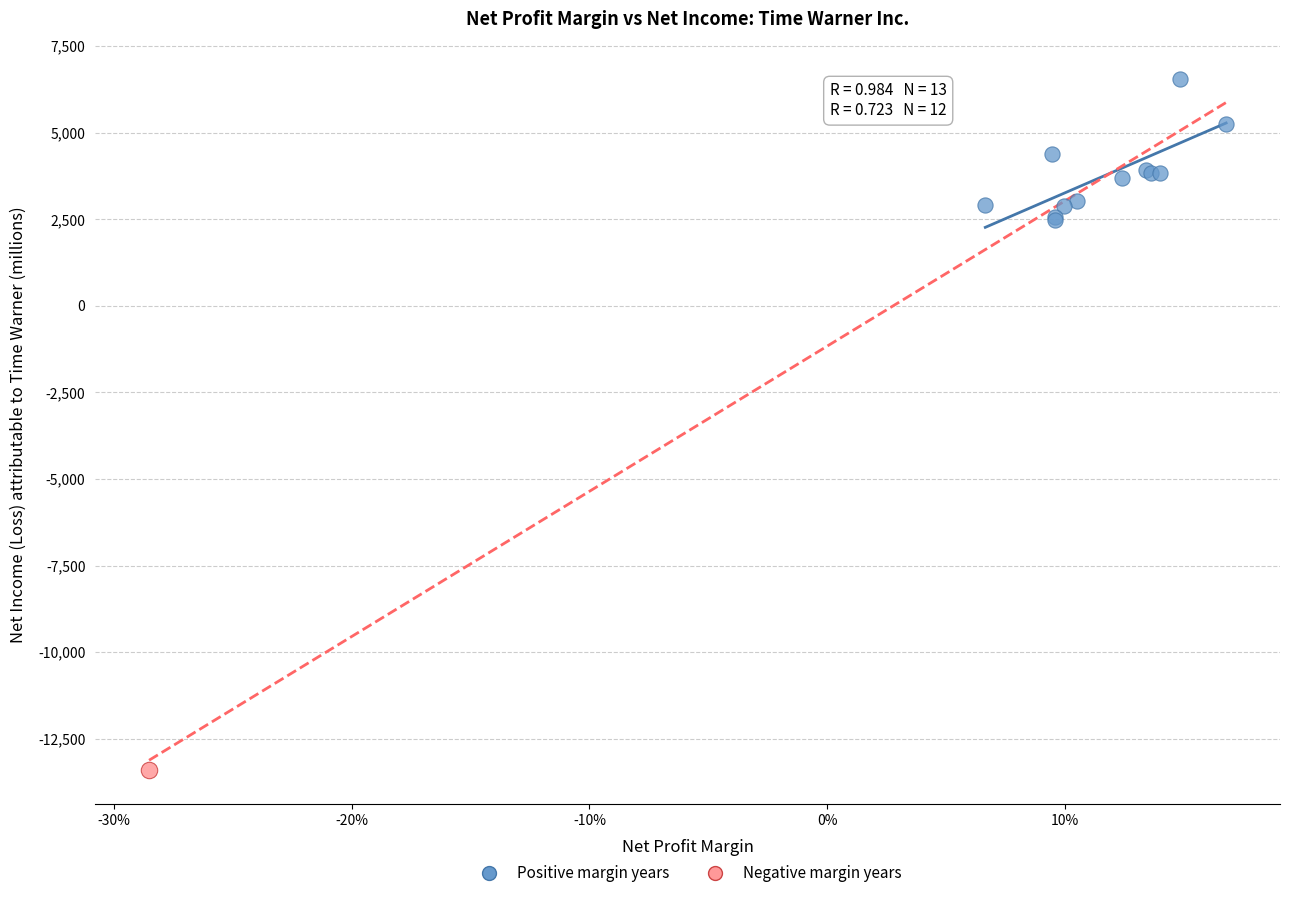

What are all the series names shown in the legend?

Positive margin years, Negative margin years